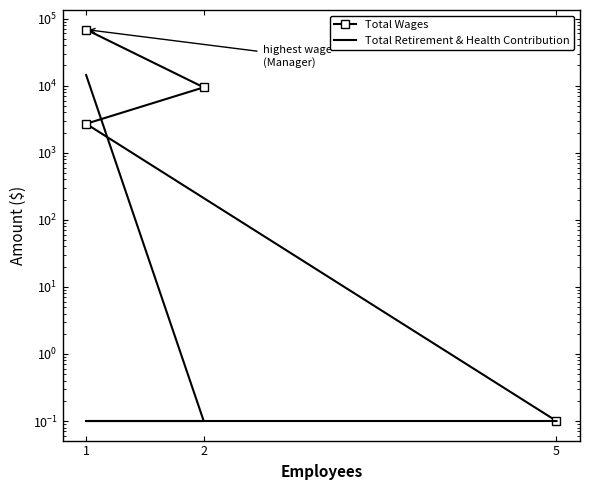

True or false: Total Wages has more than 2 interior local peaks.

False